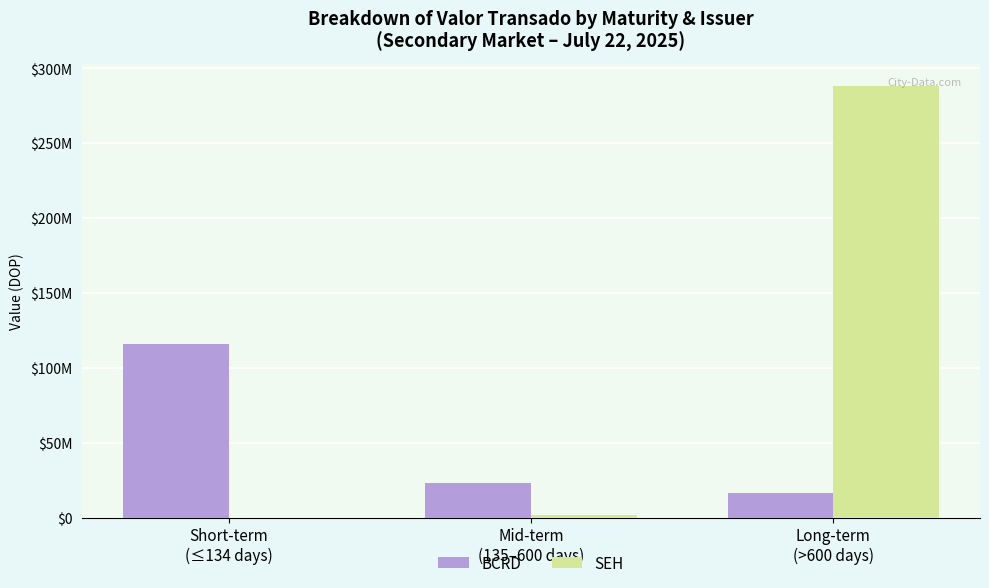

What are all the series names shown in the legend?

BCRD, SEH